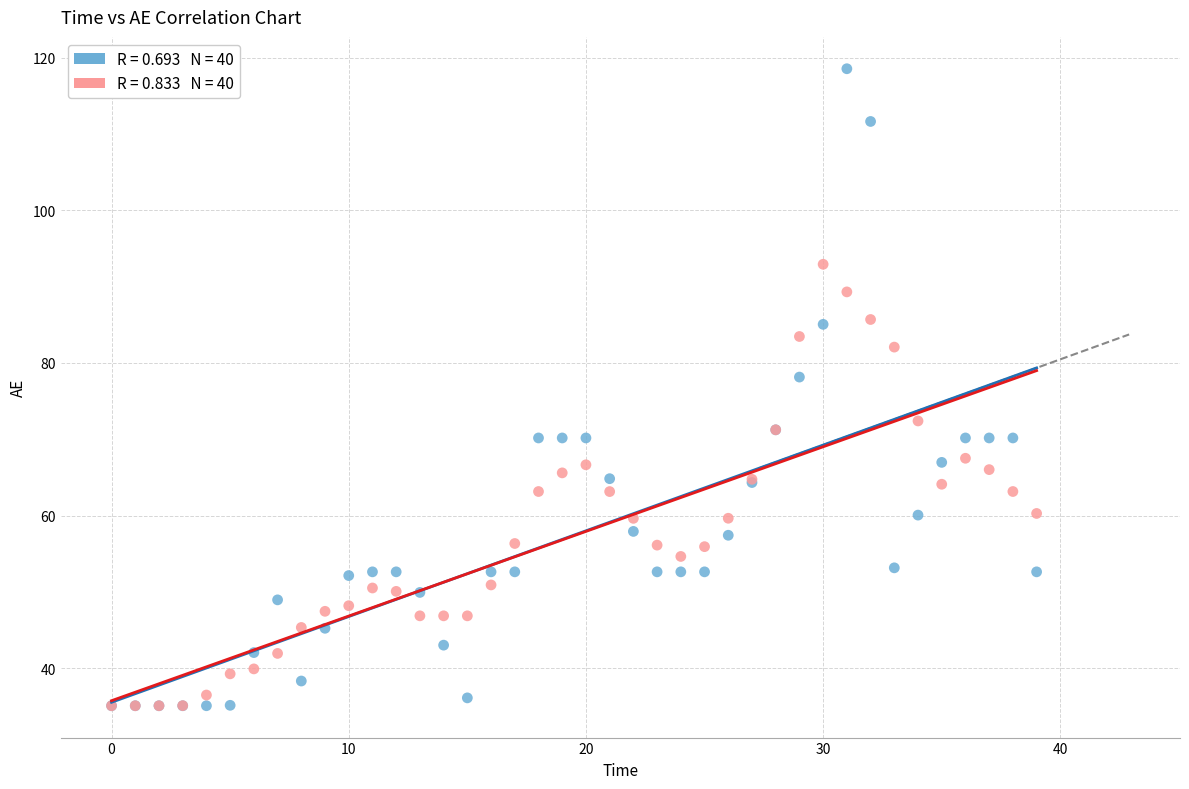

Across all series, what Y value is closest to 76?

78.1